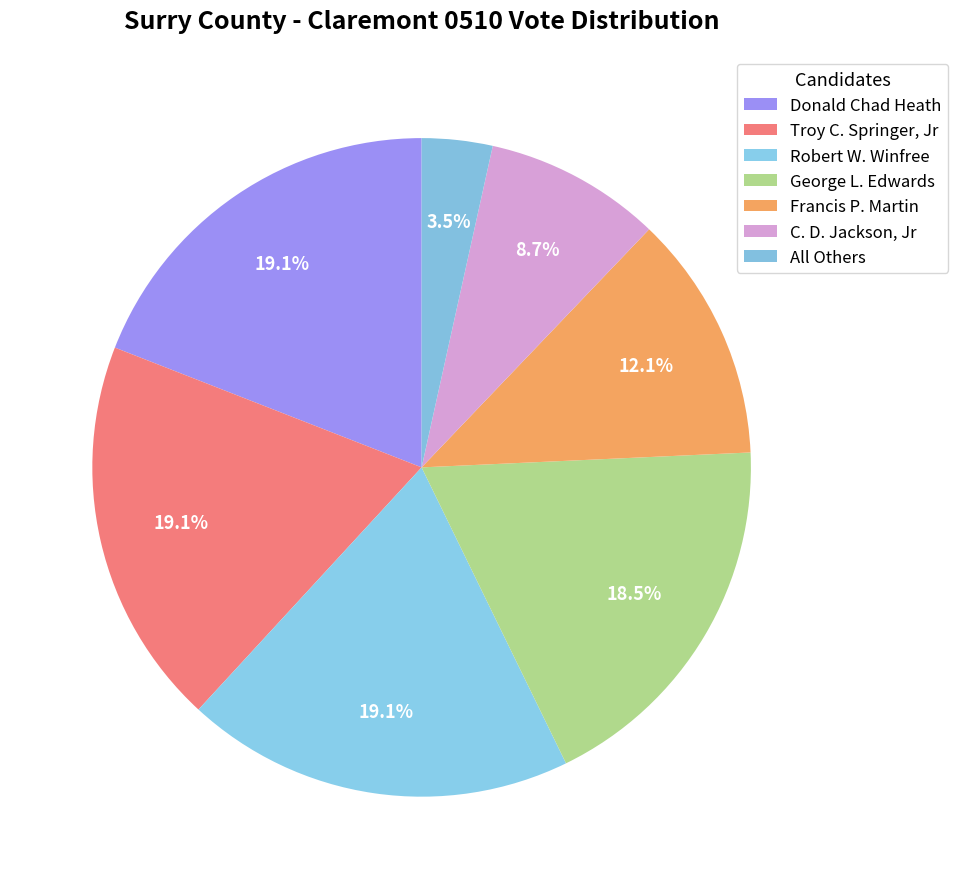

Does C. D. Jackson, Jr represent more than half of the total?

No